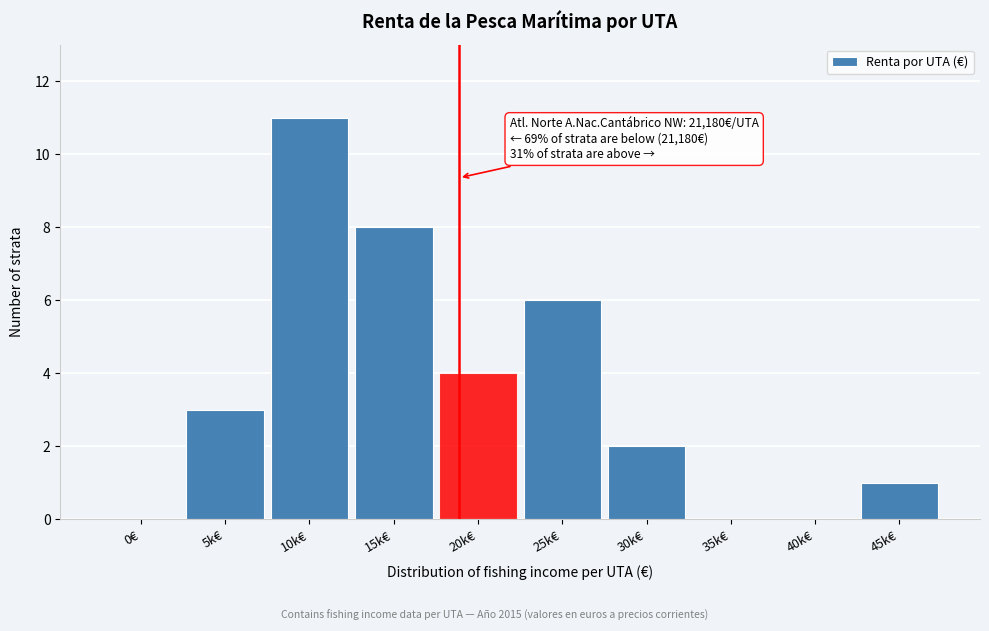

Reading left to right, transcribe all the data shown in this chart.

0€=0	5k€=3	10k€=11	15k€=8	20k€=4	25k€=6	30k€=2	35k€=0	40k€=0	45k€=1